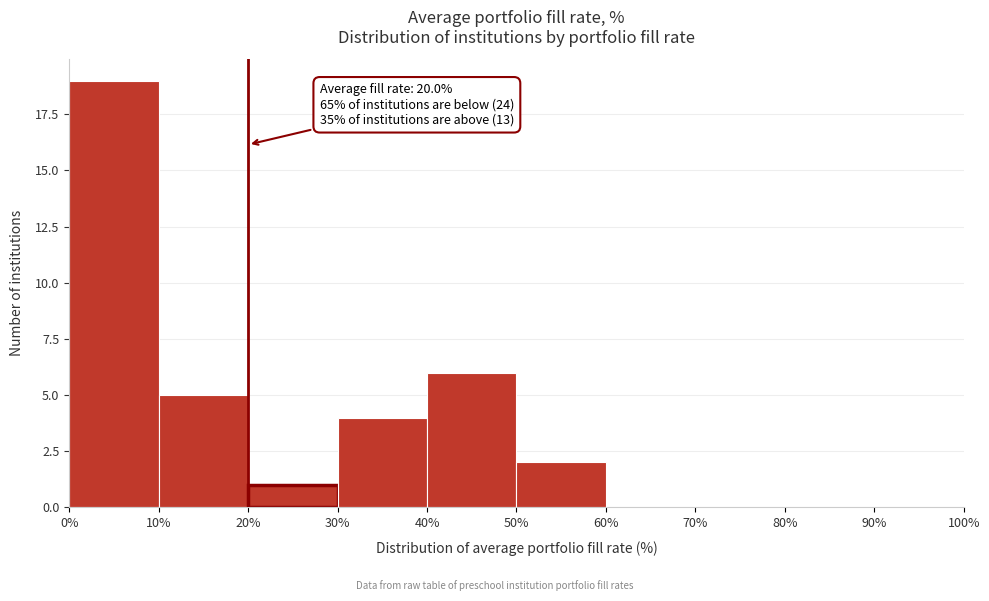

Which range on the x-axis has the tallest bar?

0% to 10%